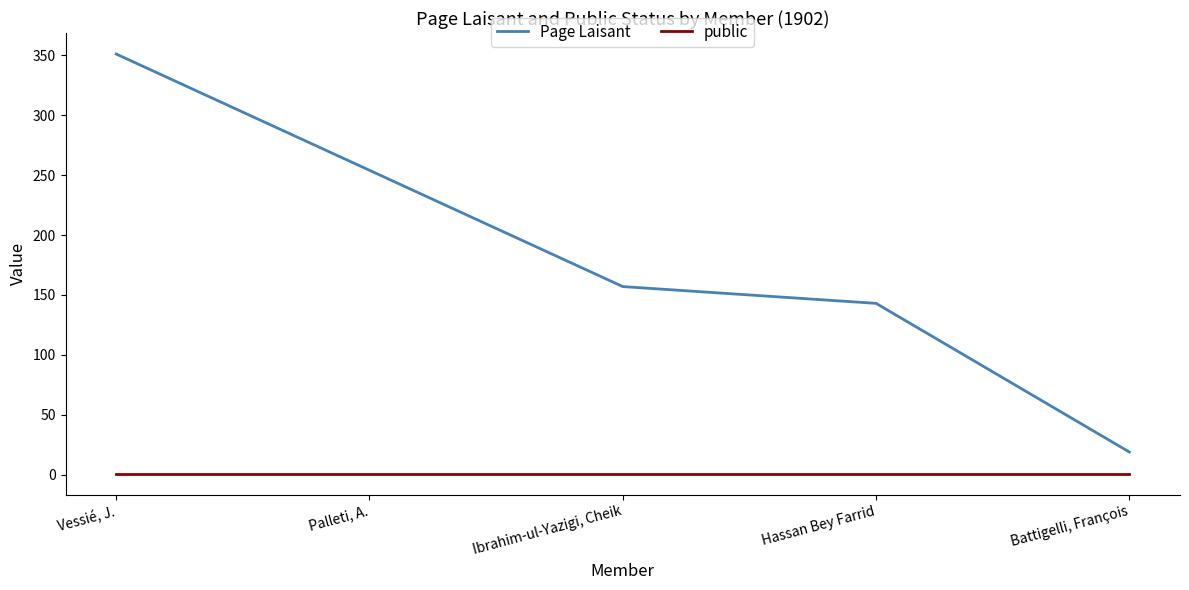

What is the total value across all series at Hassan Bey Farrid?

144